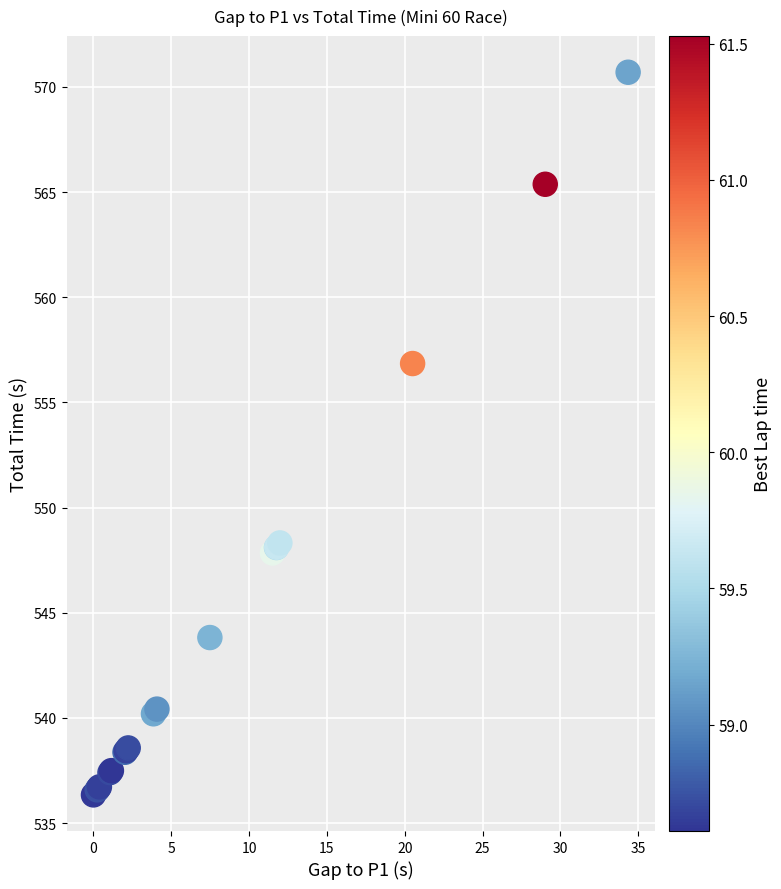

What Y value in the scatter plot is closest to 553?

556.8